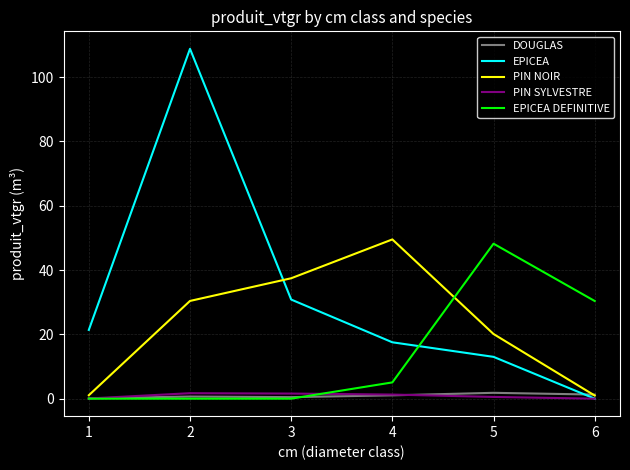

What is the difference between the maximum and minimum values in the PIN SYLVESTRE series?

1.7